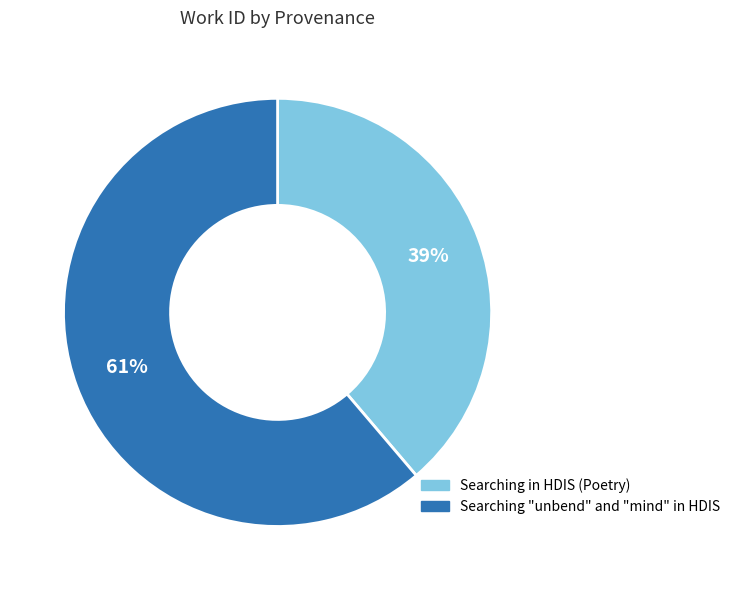

To the nearest percent, what is the combined percentage of Searching "unbend" and "mind" in HDIS and Searching in HDIS (Poetry)?

100%